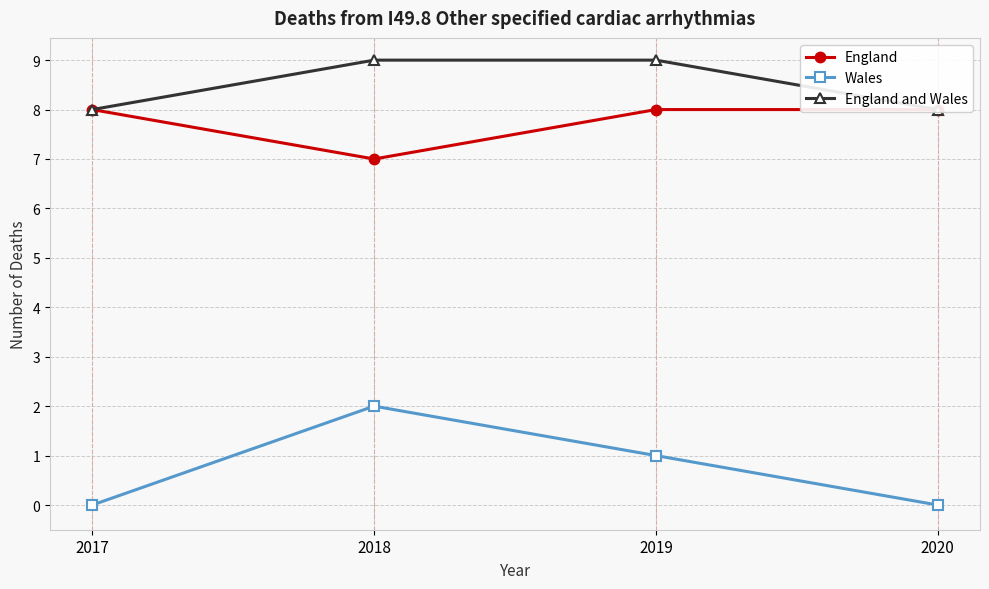

What is the average value of the England and Wales series?

8